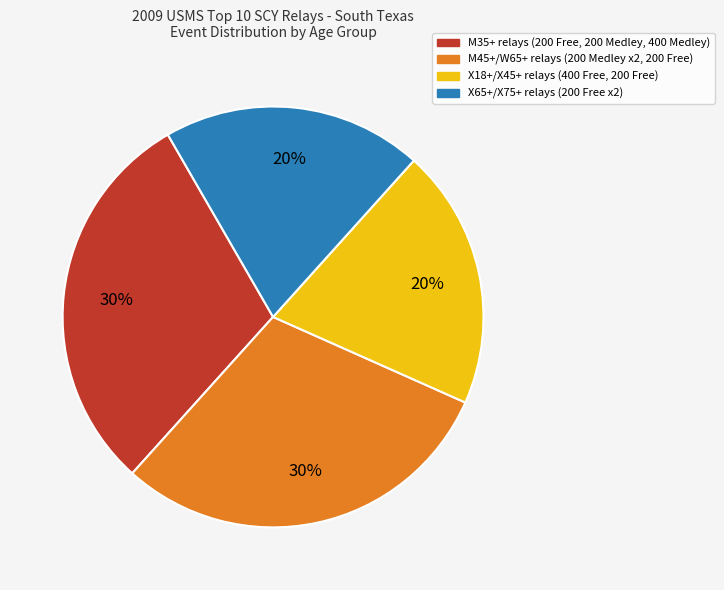

To the nearest percent, what is the combined percentage of M45+/W65+ and X18+/X45+?

50%